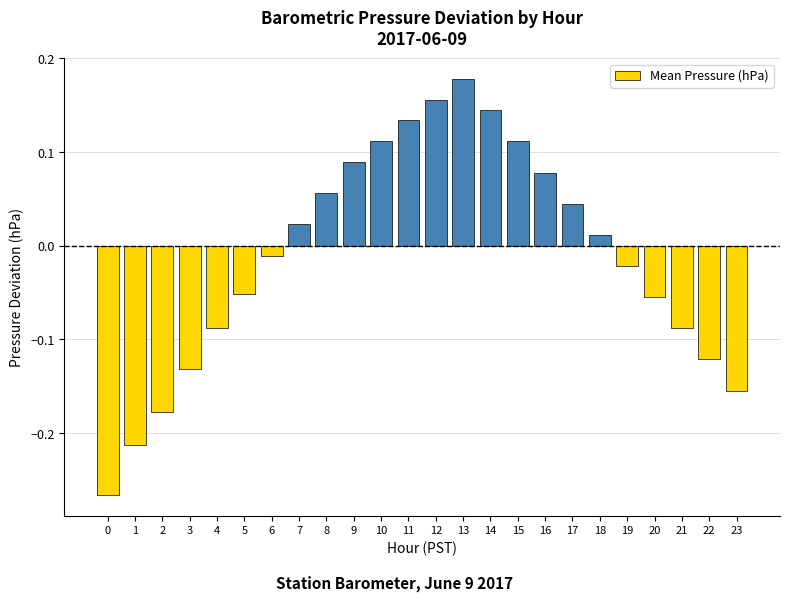

At which category does the chart reach its peak across all series?

13